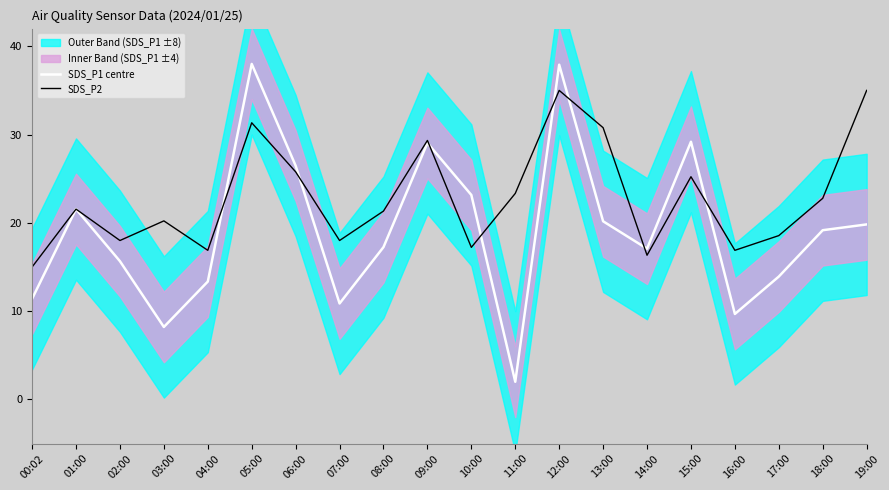

Is it true that SDS_P2 equals 11.0 at 10:00?

False